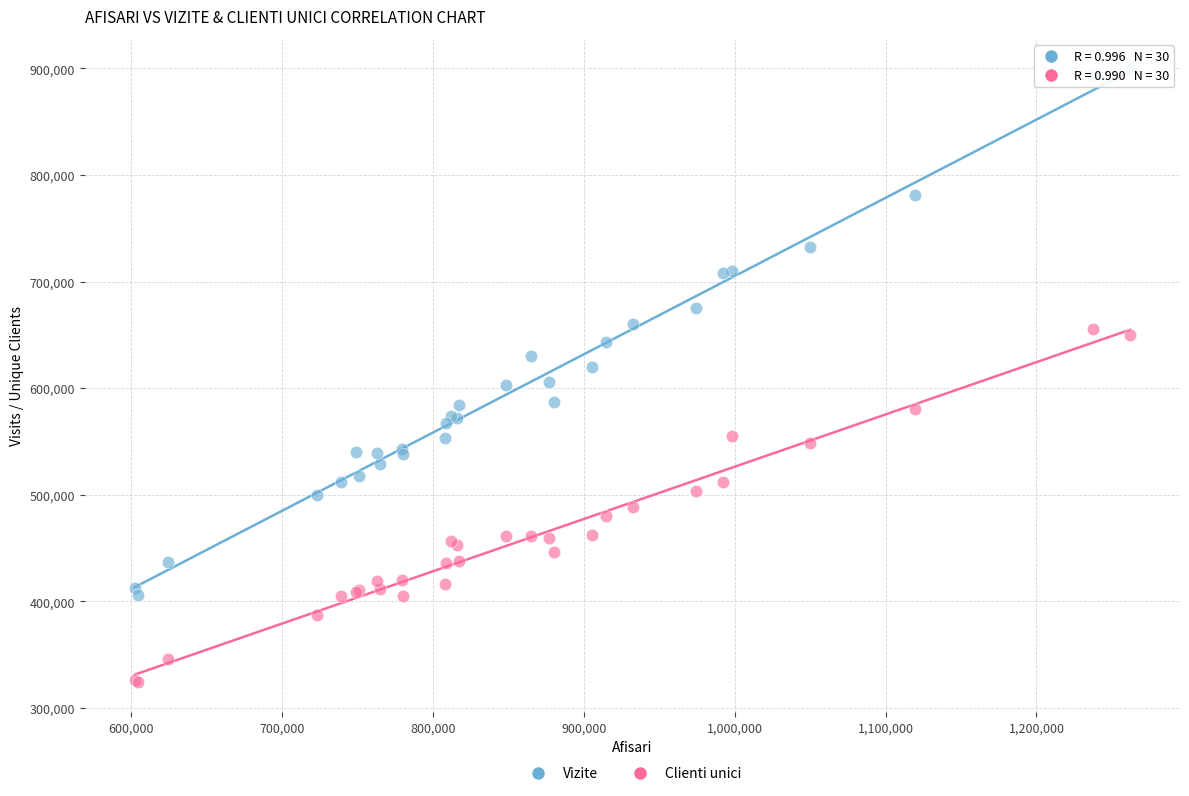

Which series contains the highest Y value?

Vizite